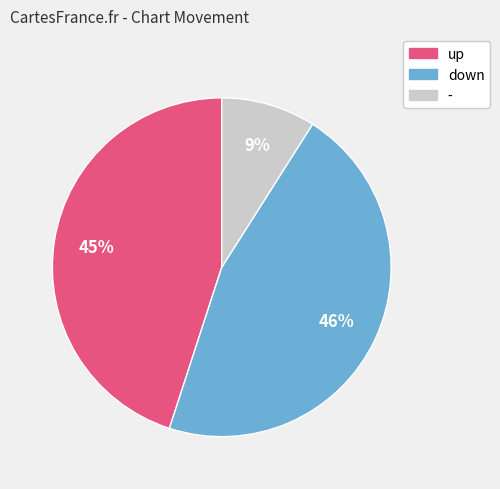

To the nearest percent, what is the combined percentage of up and -?

54%